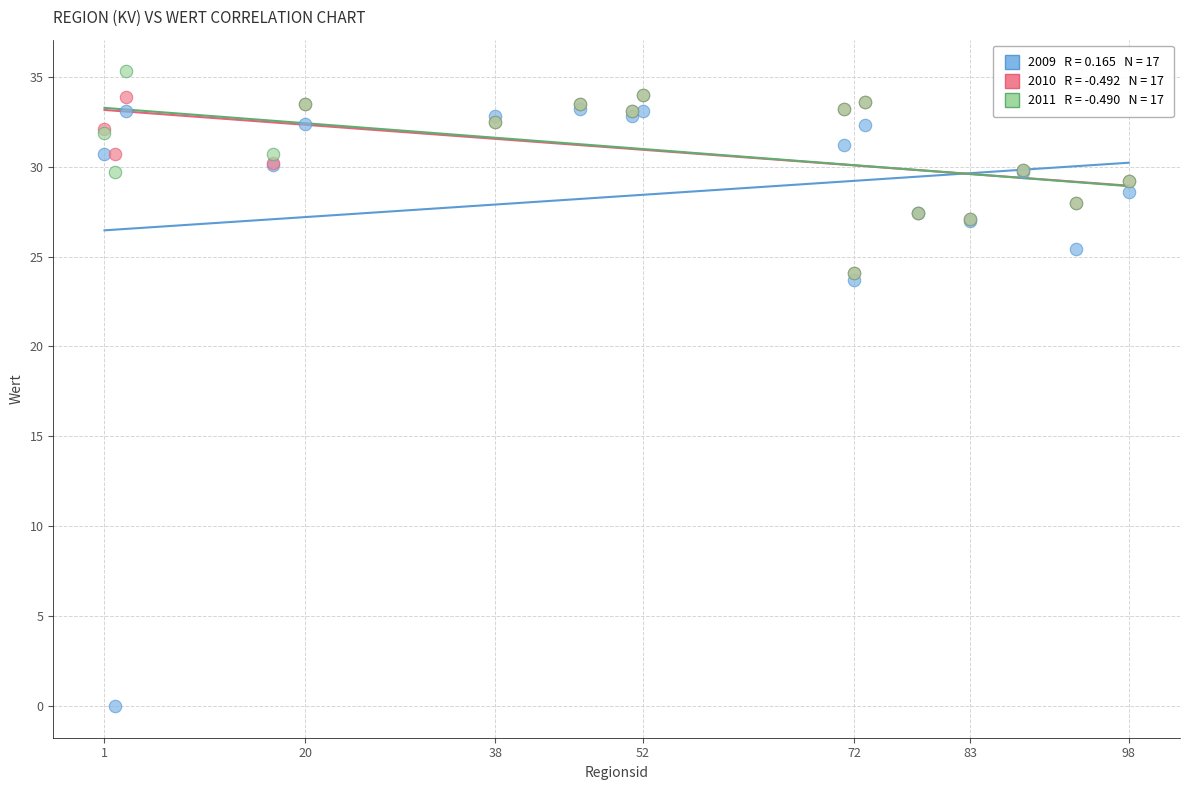

Across all series, what Y value is closest to 17?

23.7